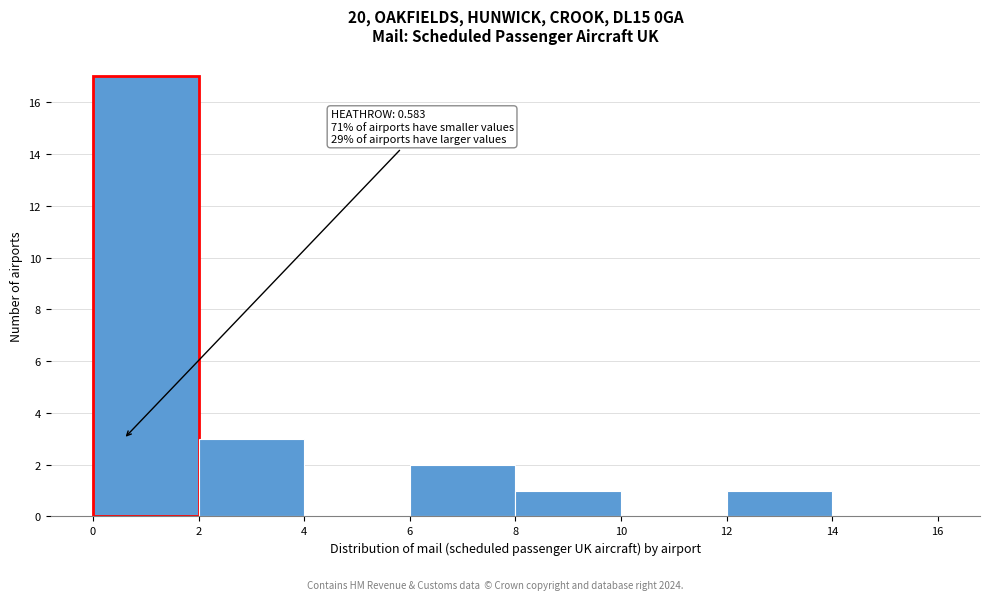

Which range on the x-axis has the tallest bar?

0 to 2